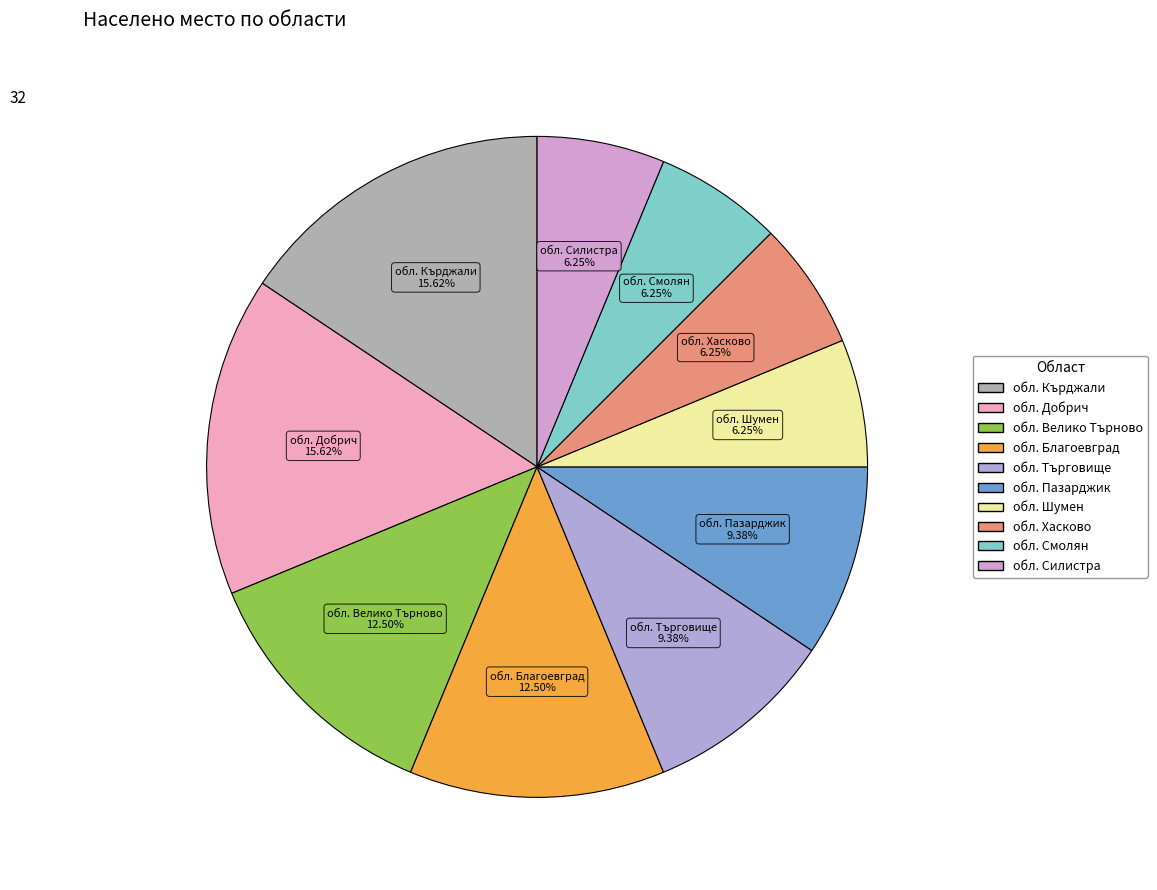

Count the number of slices in the pie.

10